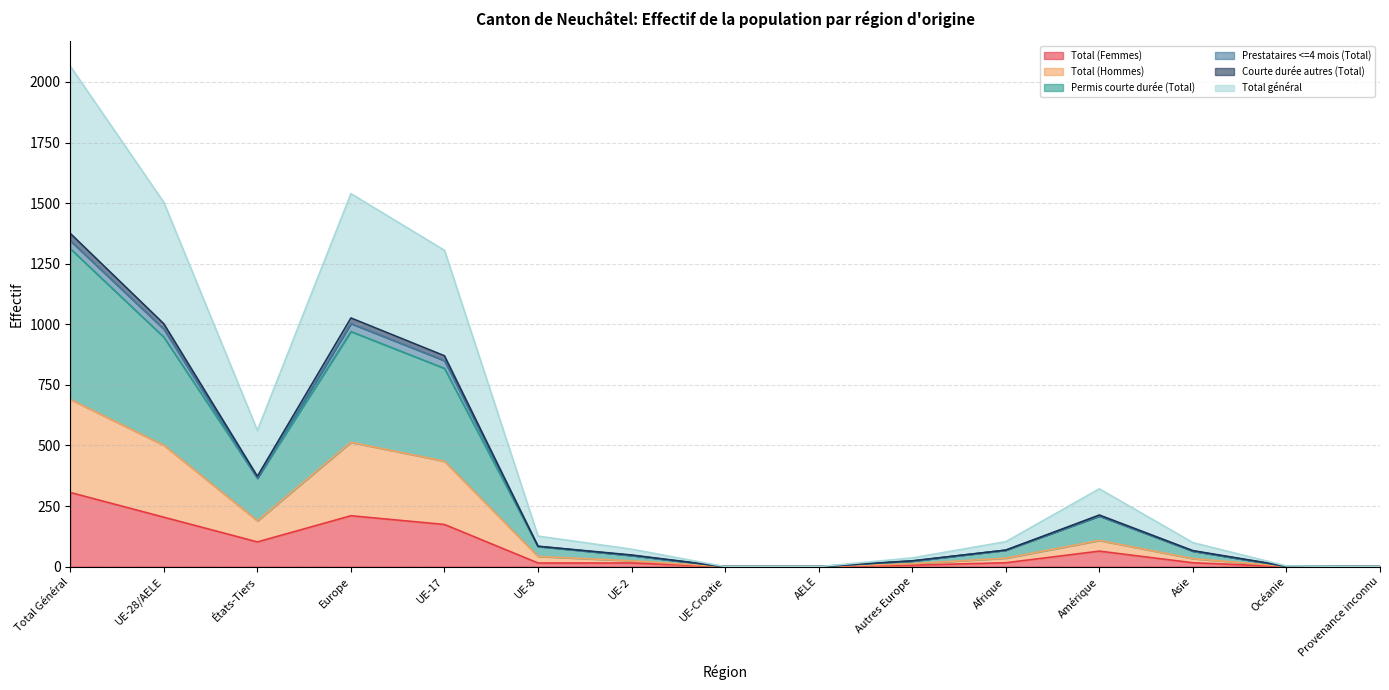

What is the label of the 2nd point from the left?

UE-28/AELE